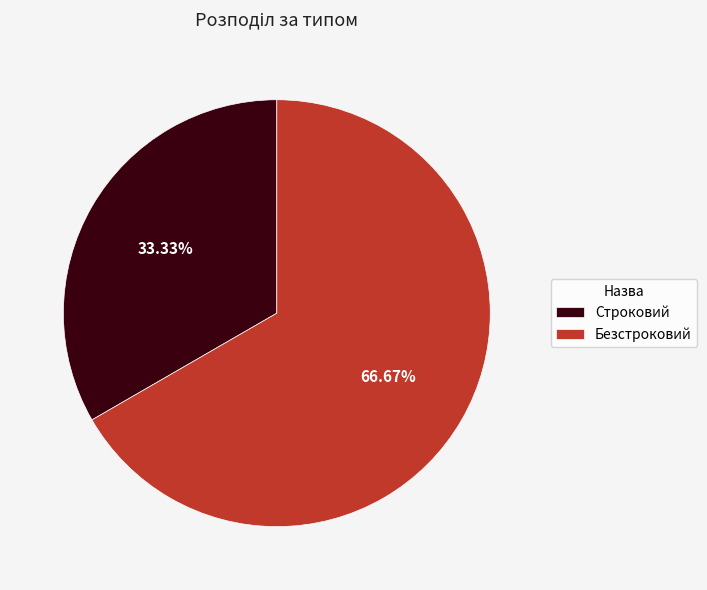

To the nearest percent, what is the difference between the Безстроковий and Строковий slice percentages?

33%